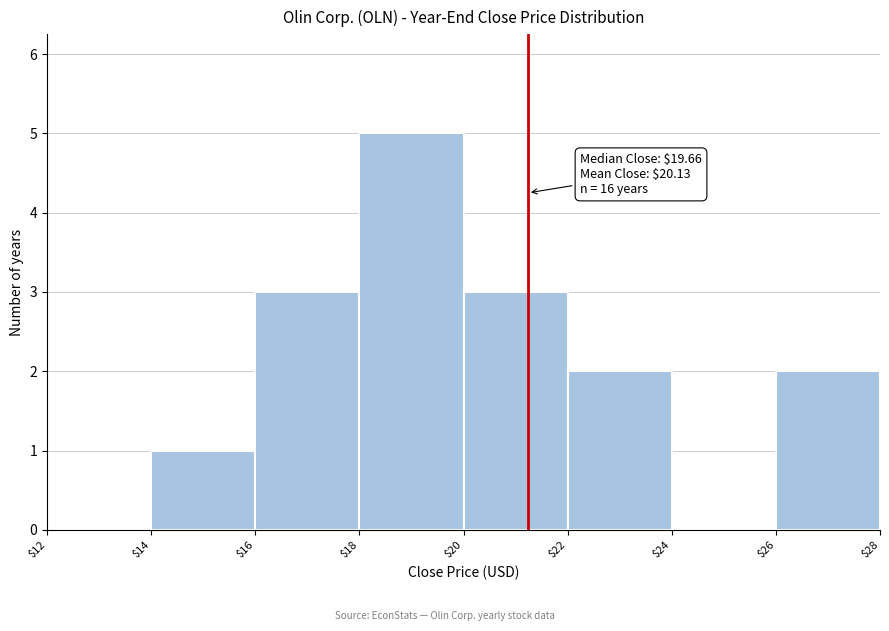

Which range on the x-axis has the tallest bar?

$18 to $20